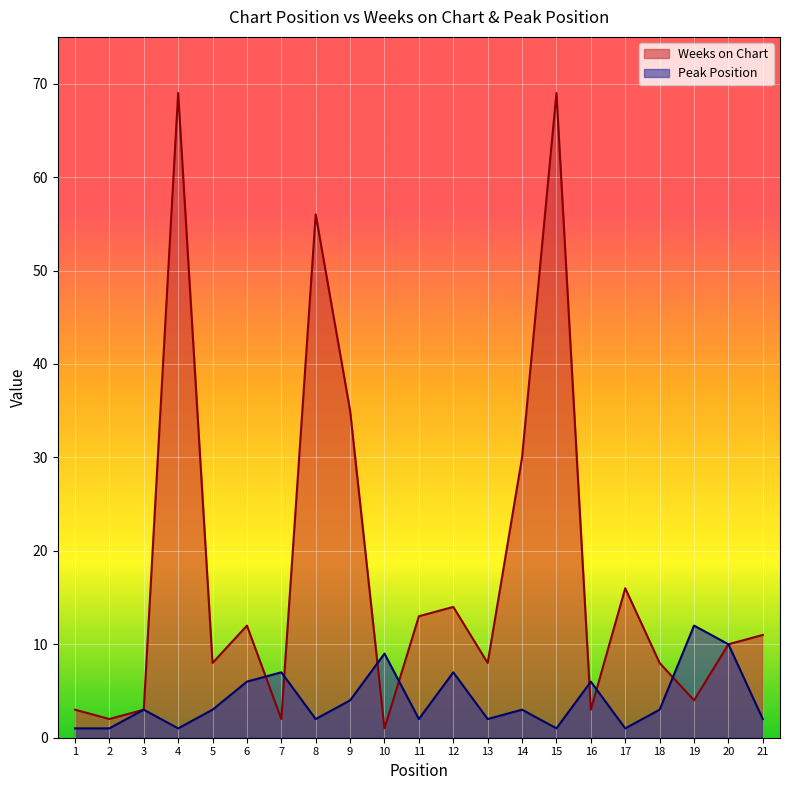

Rank the series by their maximum value, from lowest to highest.

Peak Position, Weeks on Chart